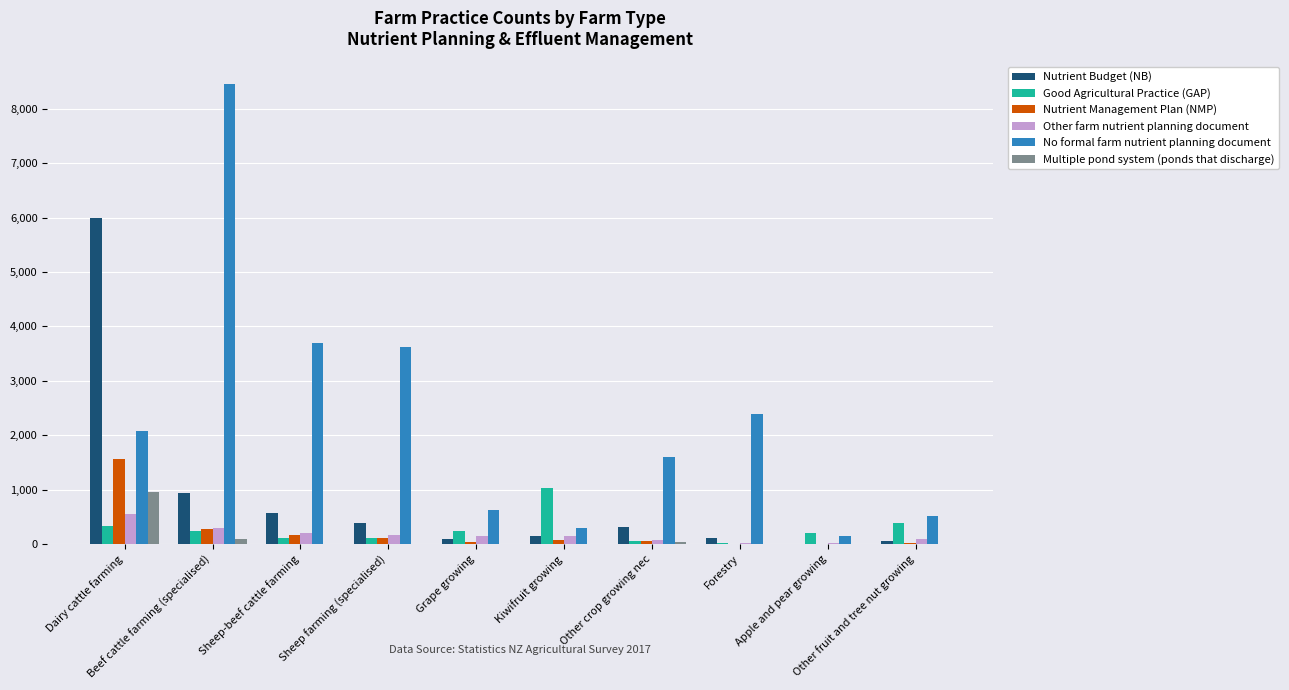

Which series has the largest total across all categories?

No formal farm nutrient planning document